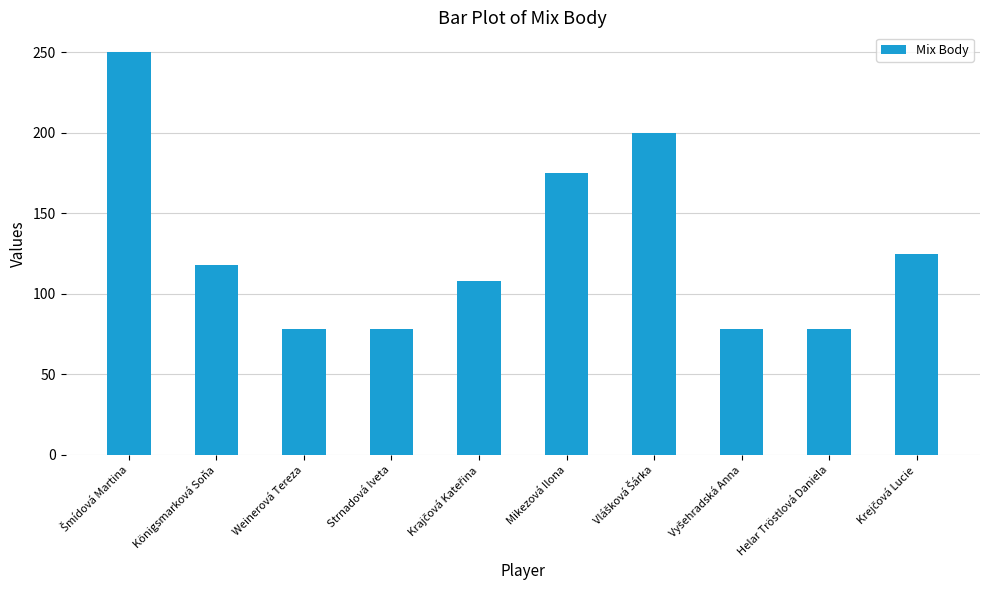

Approximately how many times larger is the value at Helar Tröstlová Daniela compared to Strnadová Iveta?

1.0